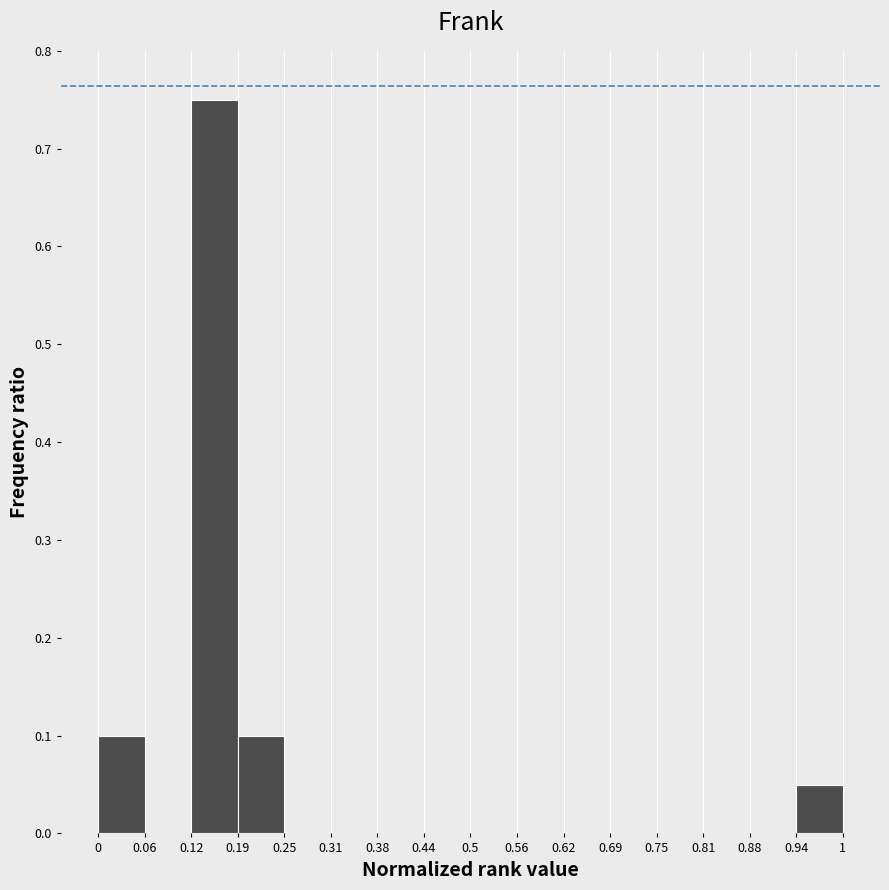

Reading left to right, transcribe this chart: for each bar, give the range it covers on the x-axis and its height. The values are not printed on the chart, so give them approximately, as read against the axis.

0 to 0.06: 0.10
0.06 to 0.12: 0
0.12 to 0.19: 0.75
0.19 to 0.25: 0.10
0.25 to 0.31: 0
0.31 to 0.38: 0
0.38 to 0.44: 0
0.44 to 0.5: 0
0.5 to 0.56: 0
0.56 to 0.62: 0
0.62 to 0.69: 0
0.69 to 0.75: 0
0.75 to 0.81: 0
0.81 to 0.88: 0
0.88 to 0.94: 0
0.94 to 1: 0.05